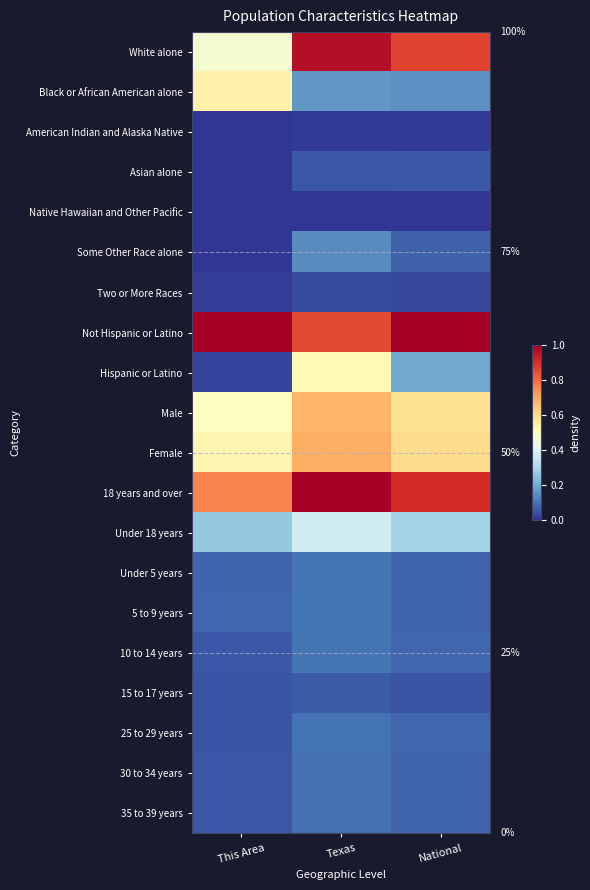

Which series has the largest total across all categories?

Not Hispanic or Latino